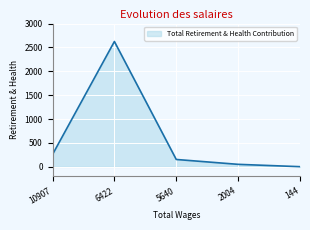

What is the change in value from 10907 to 5640?

-105